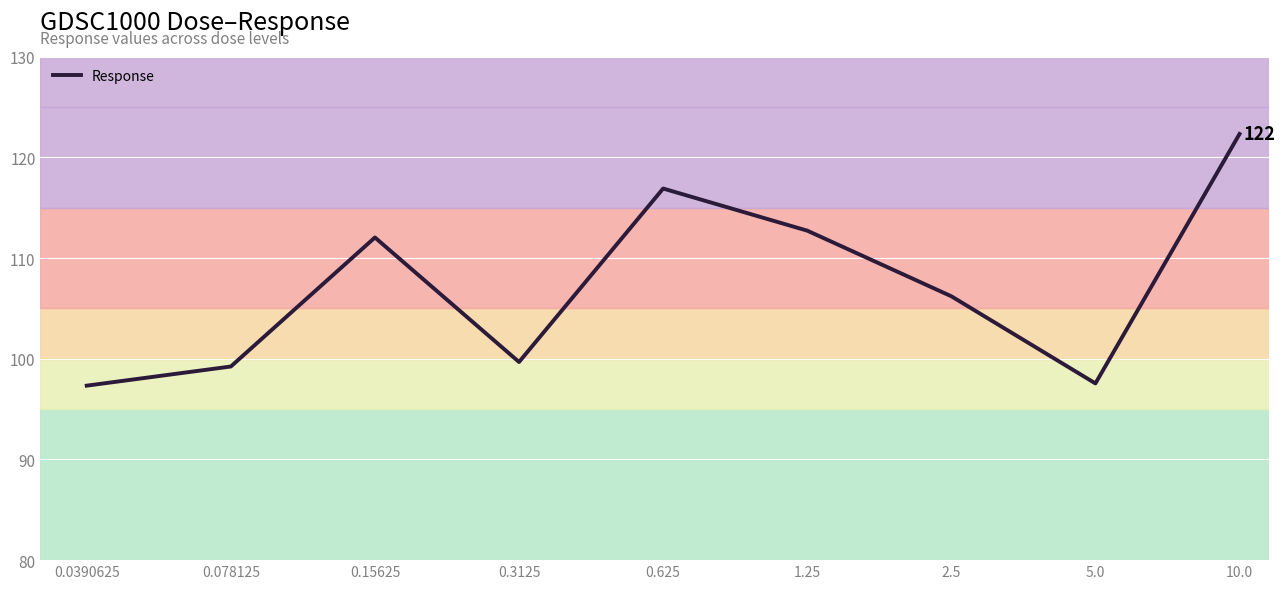

What is the difference between the maximum and minimum values?

25.0